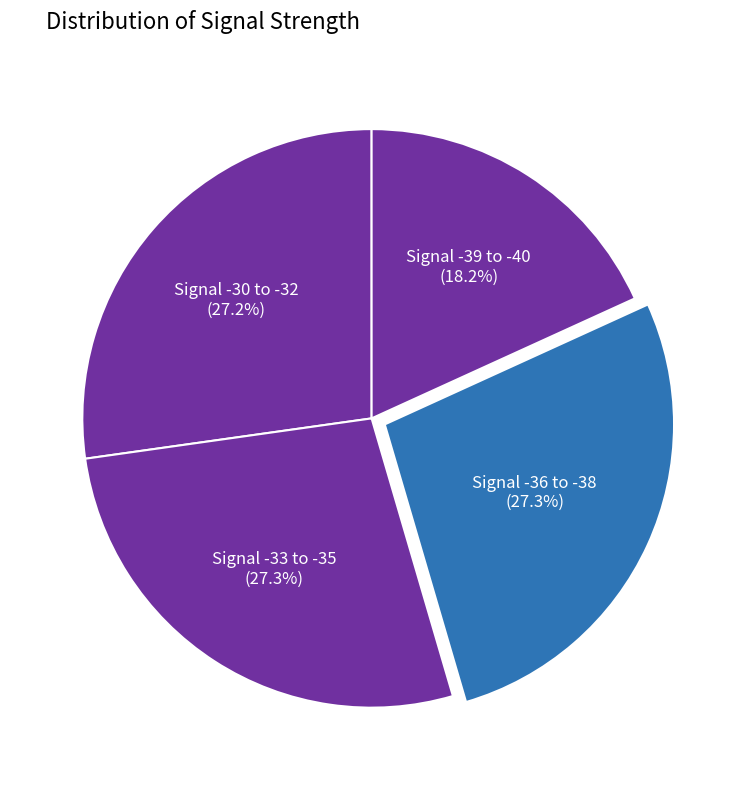

Count the number of slices in the pie.

4